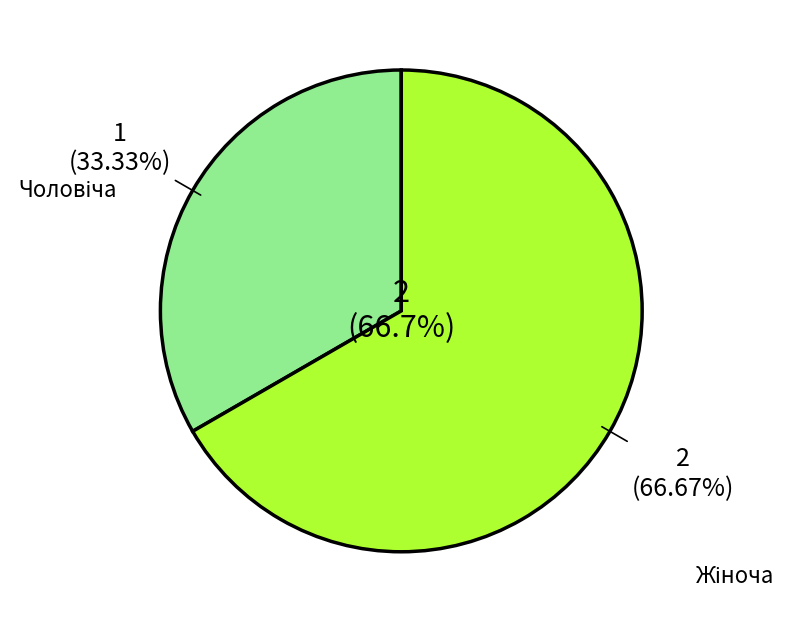

To the nearest percent, what is the difference between the Чоловіча and Жіноча slice percentages?

33%